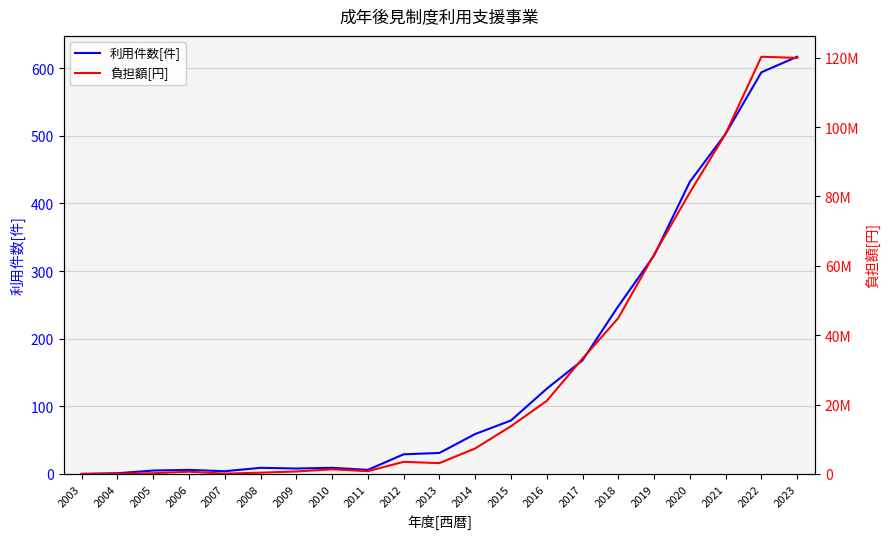

True or false: 負担額[円] and 利用件数[件] intersect in this chart.

False